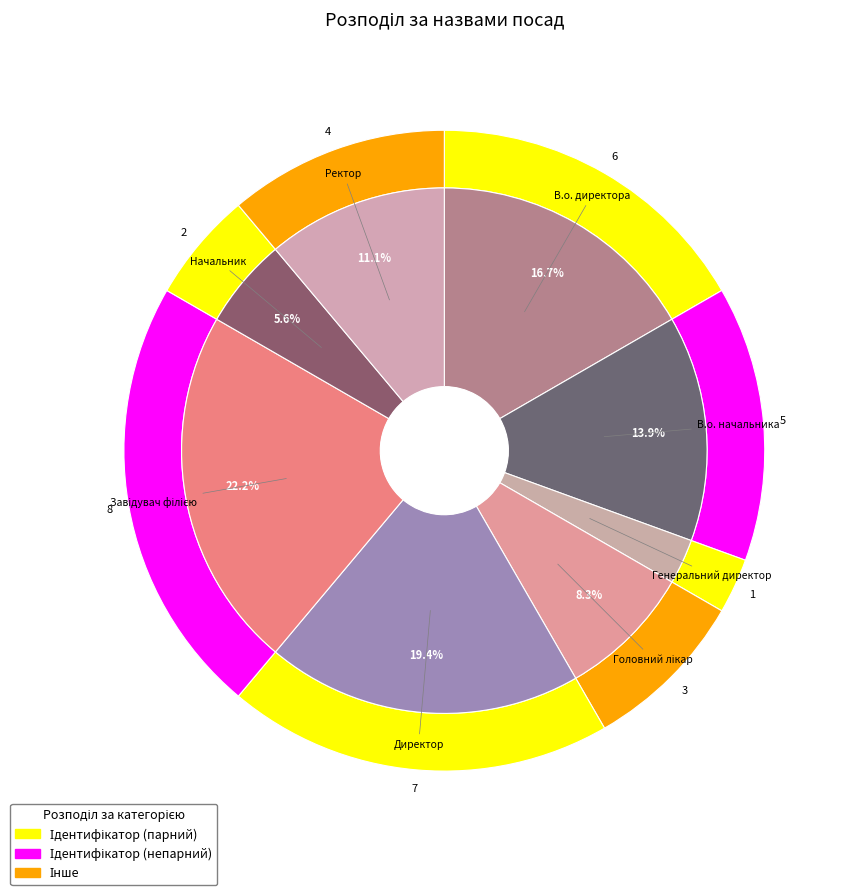

To the nearest percent, what is the difference between the largest and smallest slice percentages?

19%